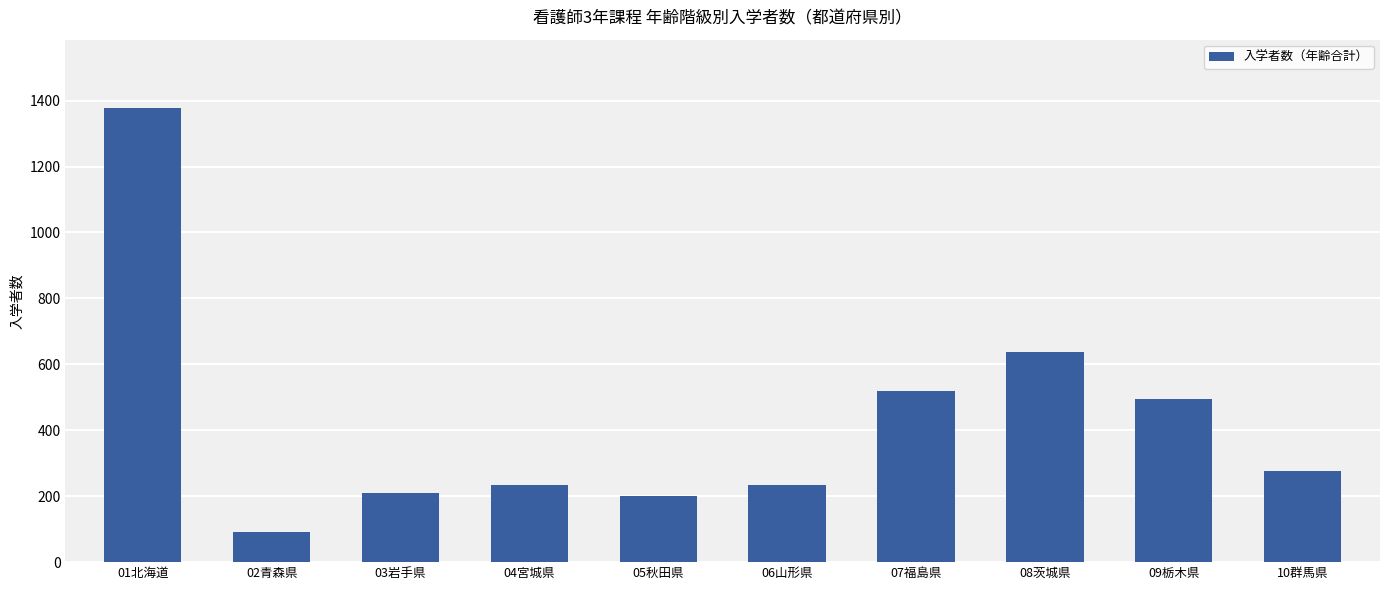

What is the difference between the maximum and minimum values?

1288